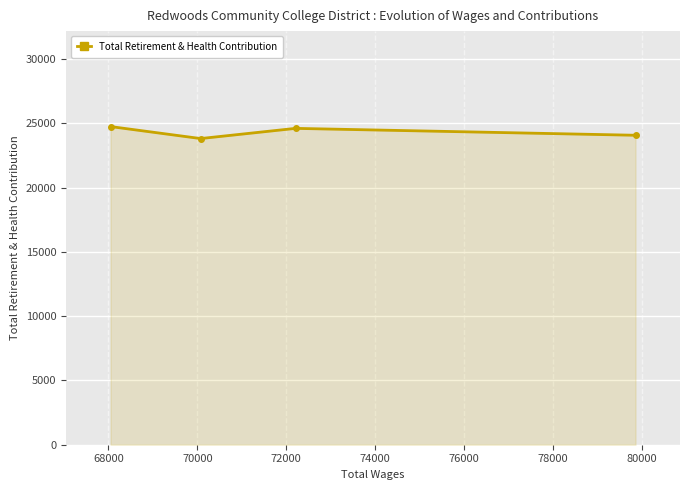

What is the difference between the maximum and minimum values?

933